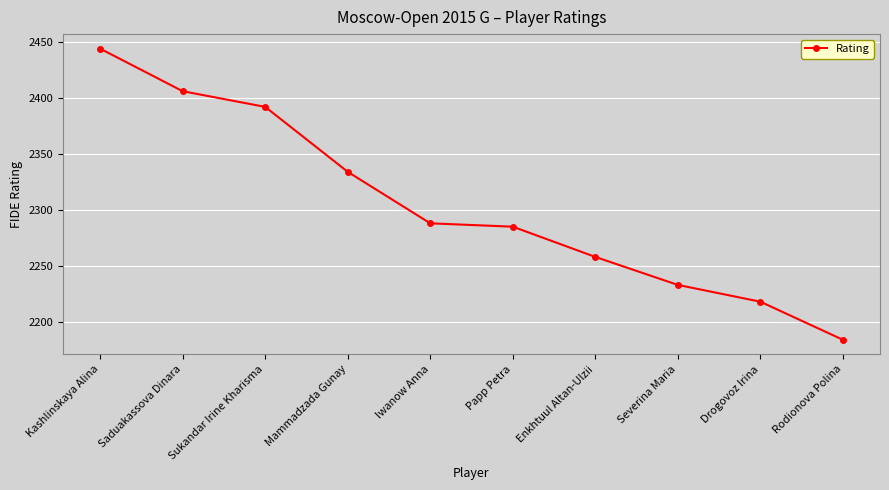

The chart shows a value of 2258 at Enkhtuul Altan-Ulzii. True or false?

True